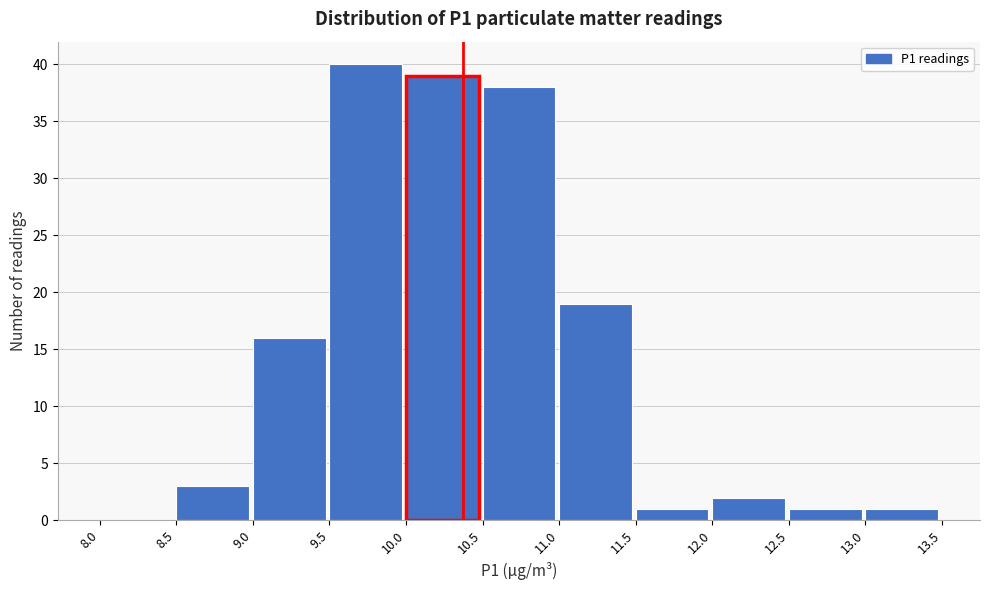

What is the height of the bar covering 10.5 to 11.0 on the x-axis? The values are not printed on the chart, so give them approximately, as read against the axis.

38